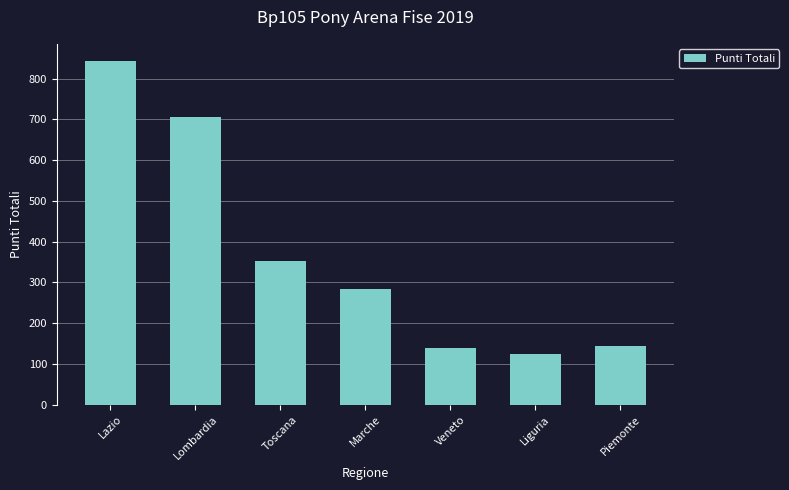

What is the minimum value shown in the chart?

123.5